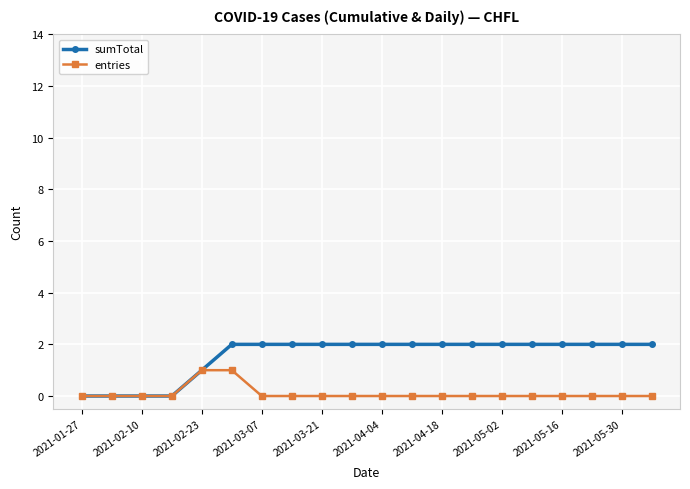

What is the value of the sumTotal point at the 12th from the left?

2